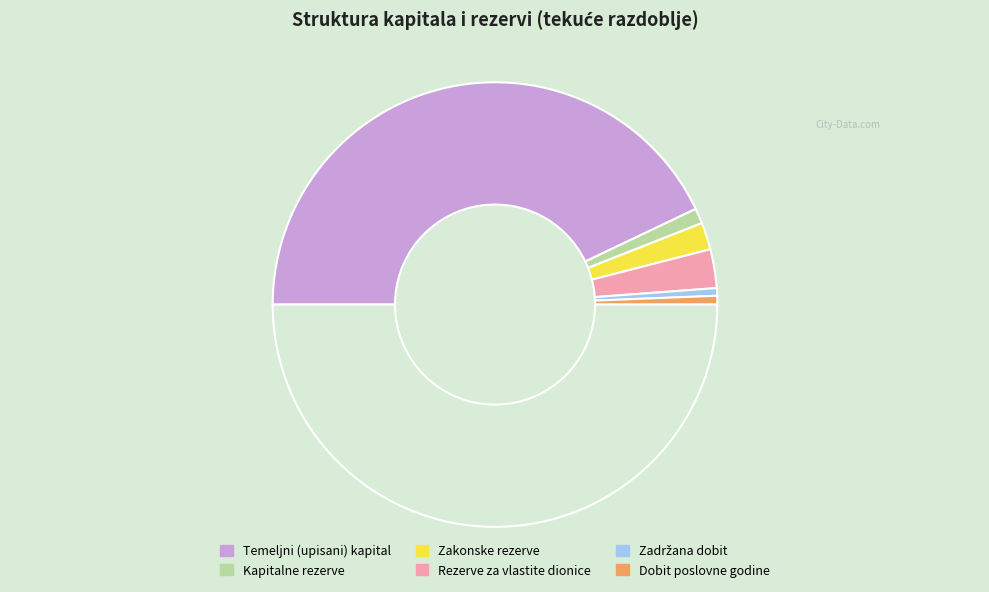

To the nearest percent, what is the average slice percentage?

17%